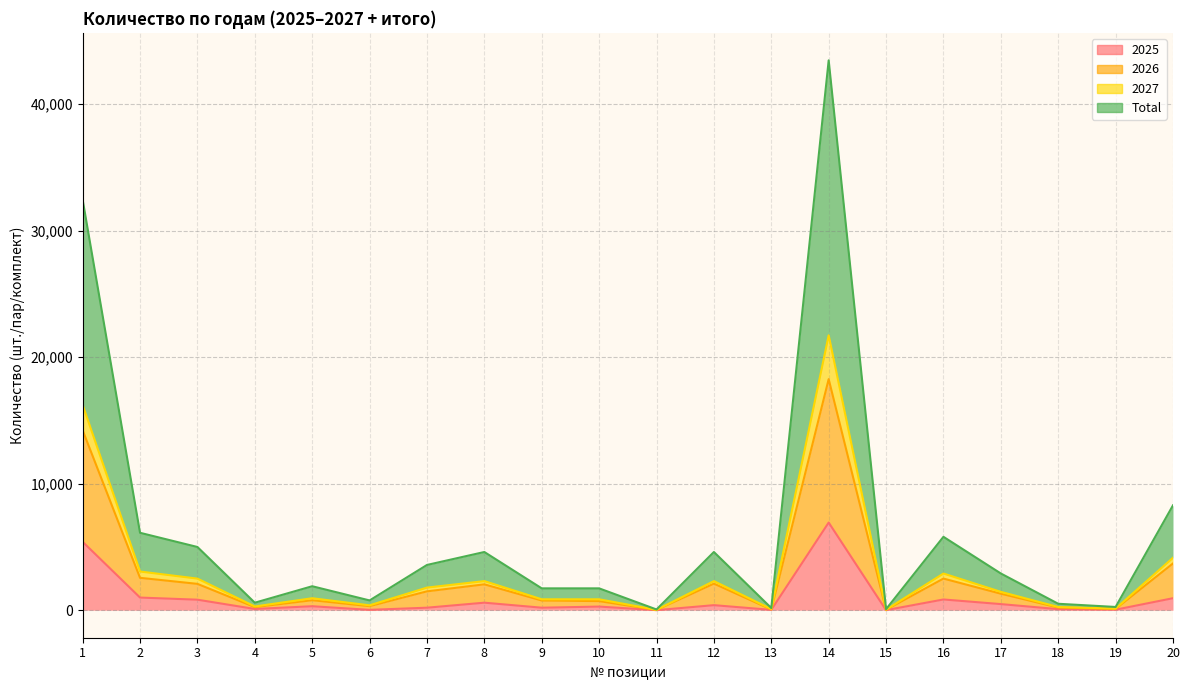

Count the number of data series in this chart.

4